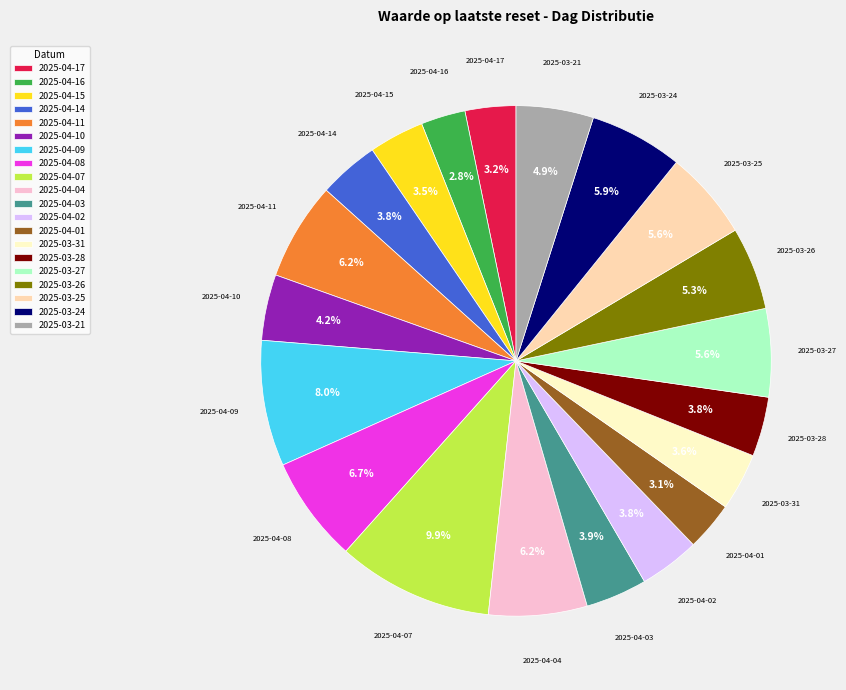

To the nearest percent, what is the combined percentage of 2025-04-16 and 2025-04-17?

6%